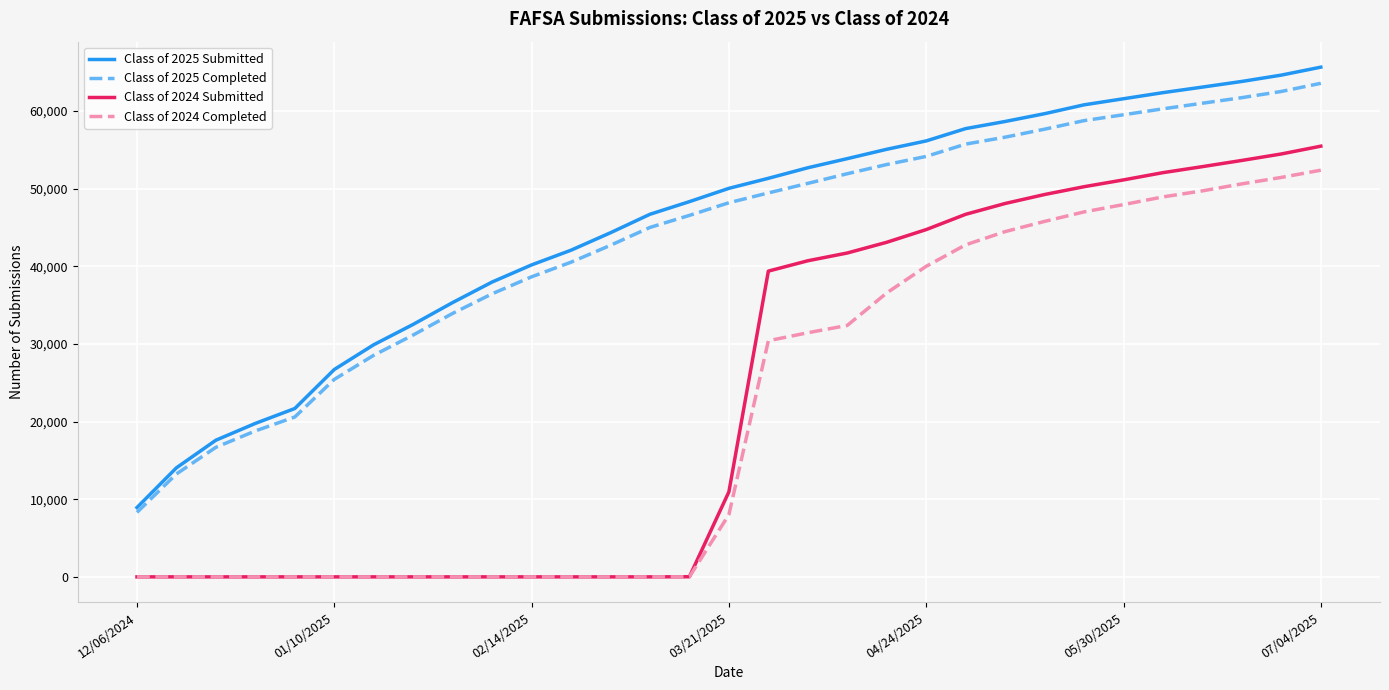

What is the lowest value of the Class of 2025 Completed series?

8306